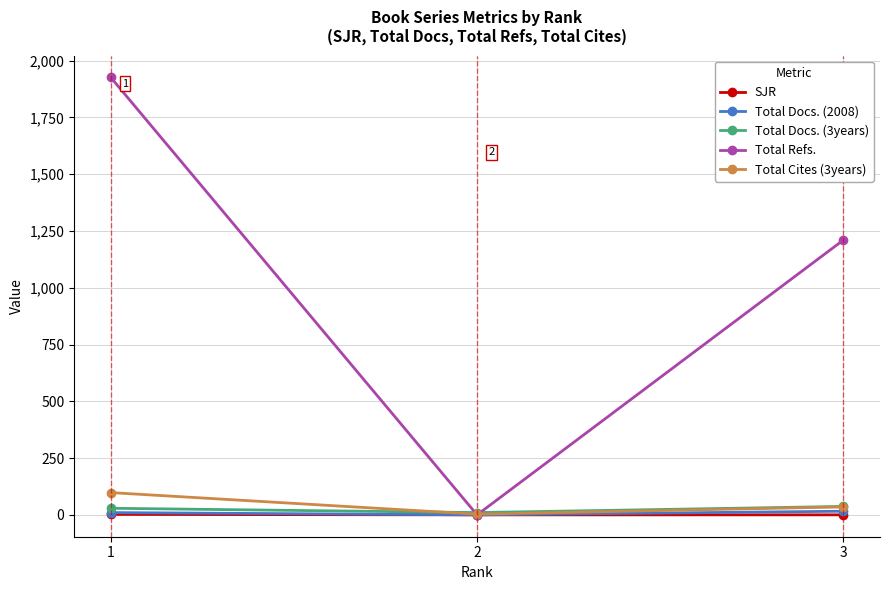

What is the greatest value displayed?

1926